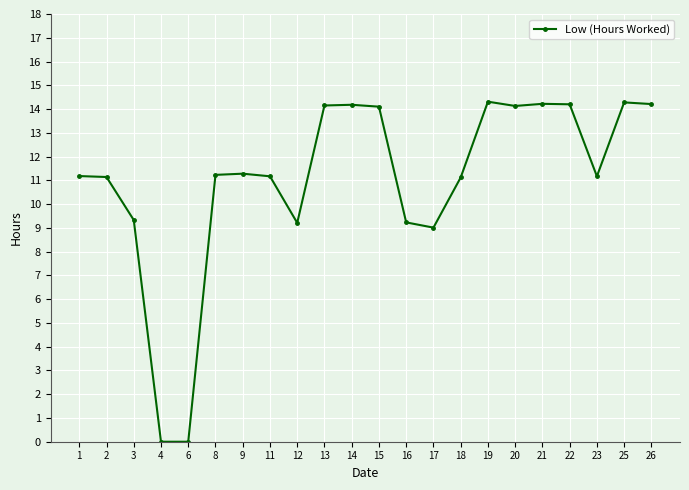

What is the difference between the values at 3 and 17?

0.3